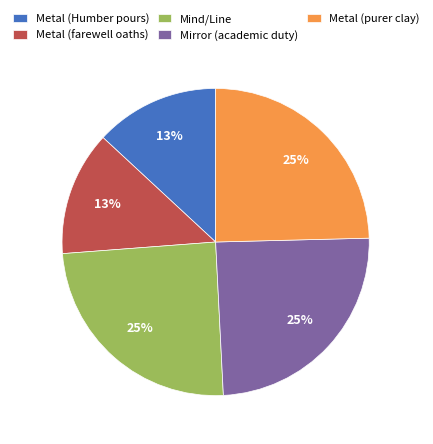

To the nearest percent, what is the difference between the largest and smallest slice percentages?

12%